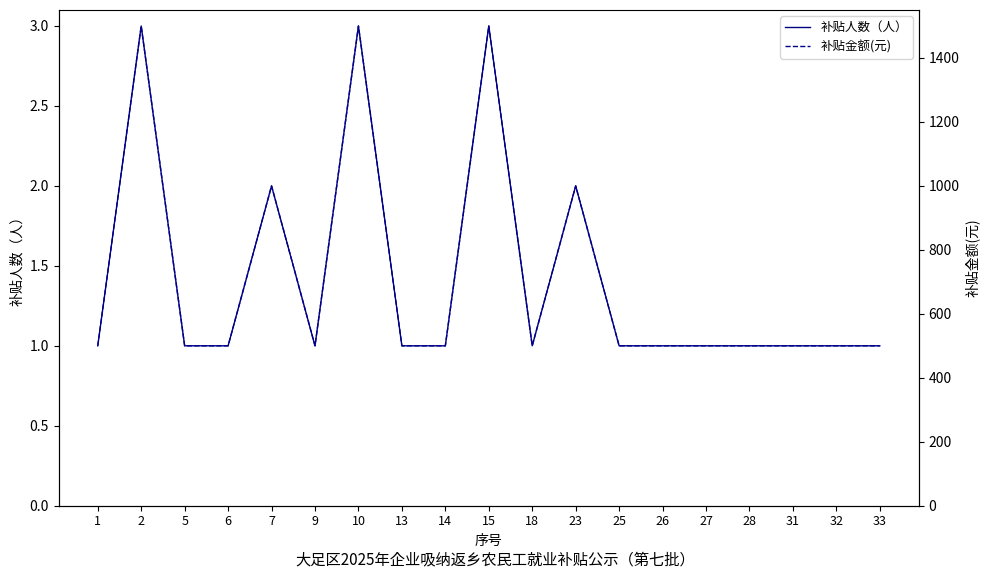

Which category has the lowest value in the 补贴金额(元) series?

1